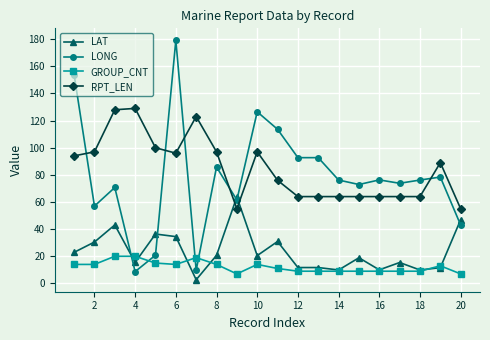

What is the value of the LAT point at the 15th from the left?

18.9